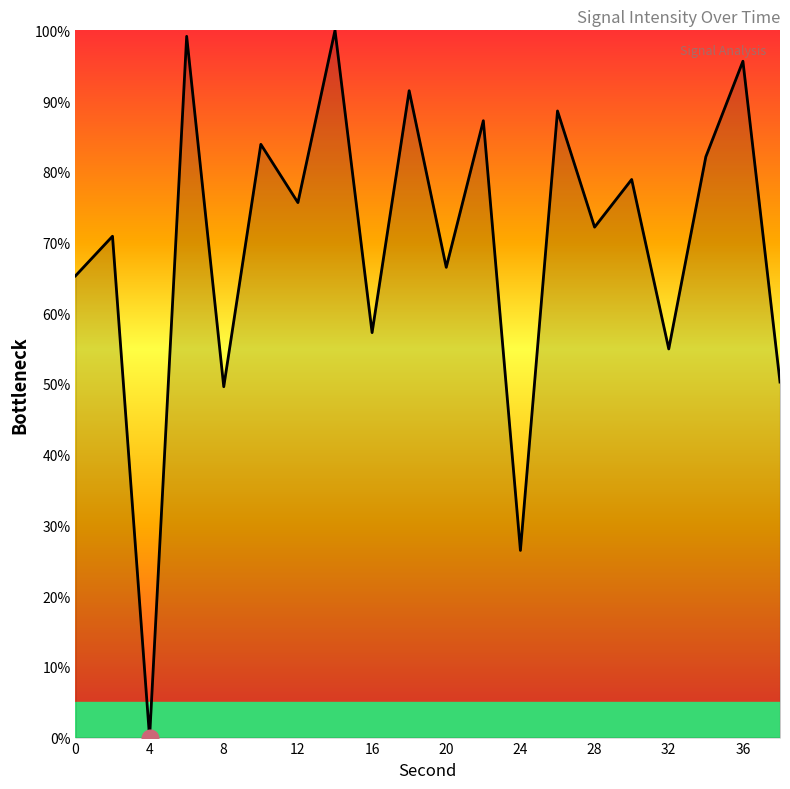

What is the difference between the maximum and minimum values?

100.0